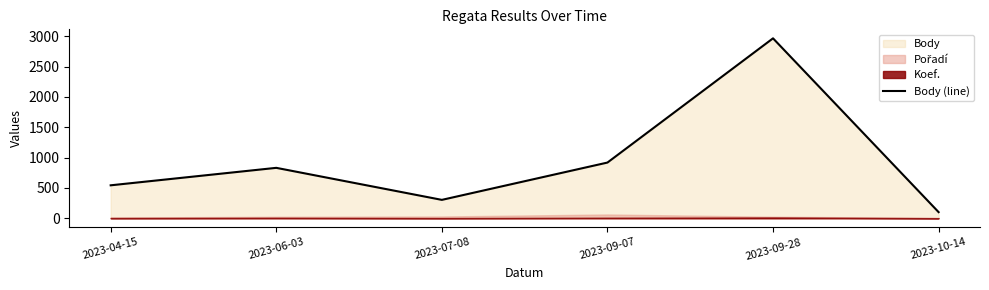

What is the maximum value shown in the chart?

2966